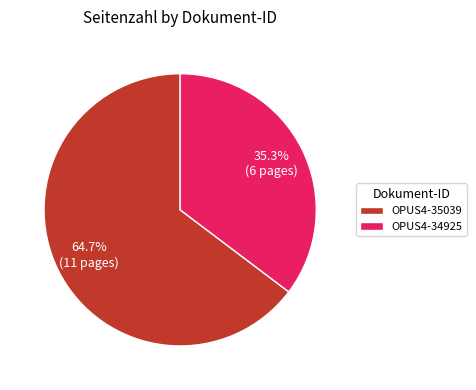

How many segments does this pie chart have?

2